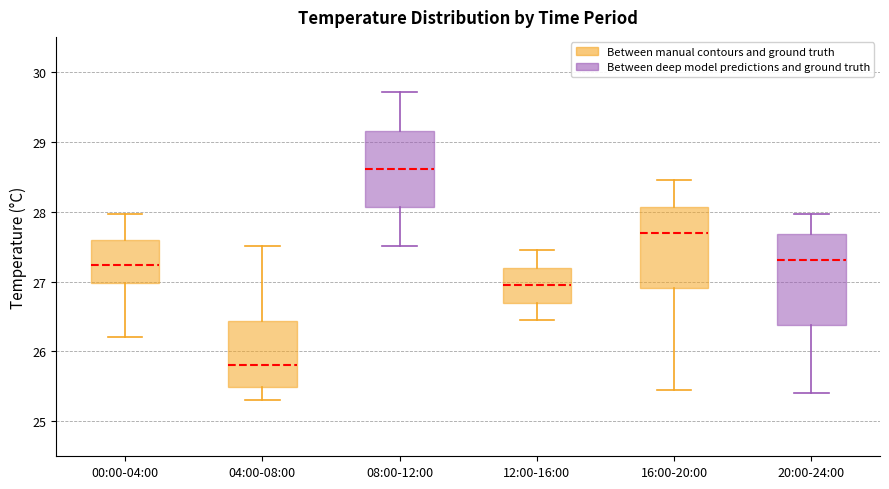

Reading left to right, transcribe this box plot: for each box, give where its median line is, the range the box spans, and where its two whiskers end, as read against the y-axis. The values are not printed on the chart, so give them approximately, as read against the axis.

00:00-04:00: median 27.2, box 27.0 to 27.6, whiskers 26.2 to 28.0
04:00-08:00: median 25.8, box 25.5 to 26.4, whiskers 25.3 to 27.5
08:00-12:00: median 28.6, box 28.1 to 29.2, whiskers 27.5 to 29.7
12:00-16:00: median 27.0, box 26.7 to 27.2, whiskers 26.5 to 27.5
16:00-20:00: median 27.7, box 26.9 to 28.1, whiskers 25.5 to 28.5
20:00-24:00: median 27.3, box 26.4 to 27.7, whiskers 25.4 to 28.0